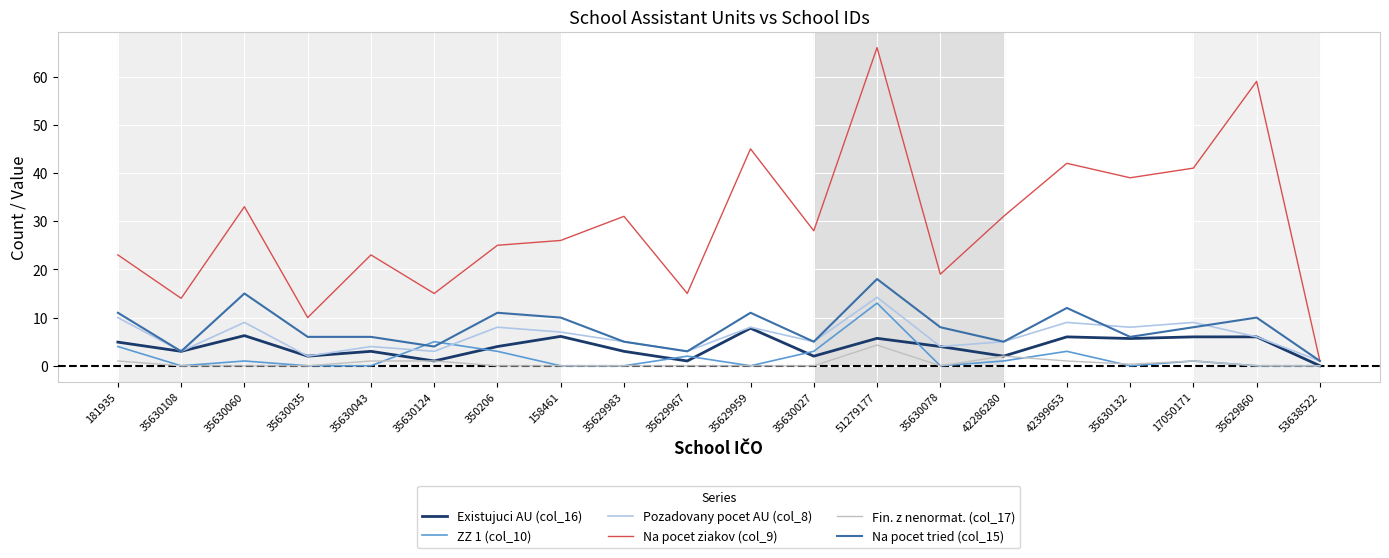

How many values in the Na pocet ziakov (col_9) series are below 28?

10